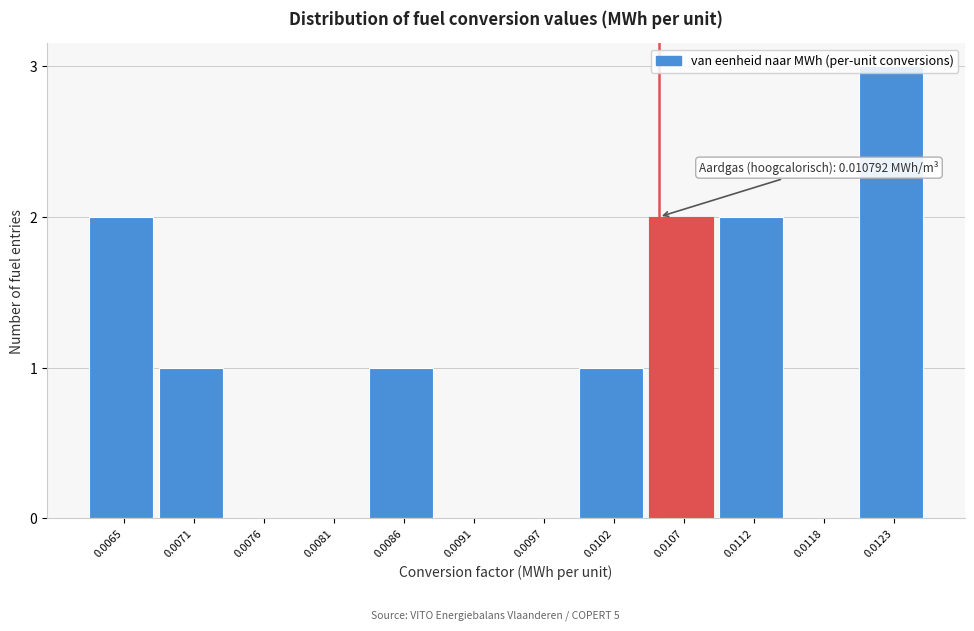

What is the ratio of the value at 0.0086 to the value at 0.0123?

0.3